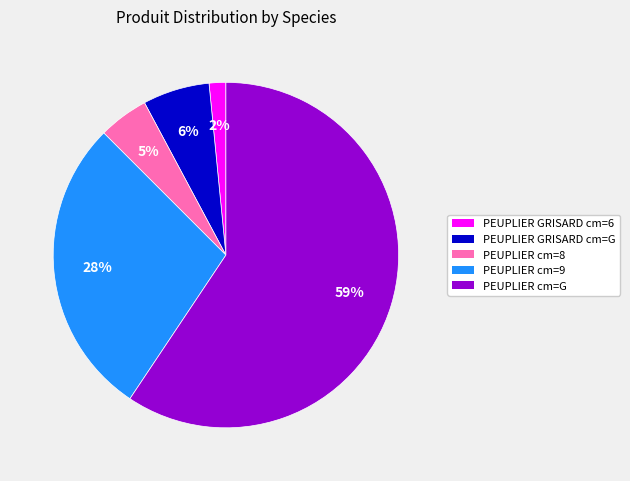

Is it true that PEUPLIER cm=8 is 5% of the pie?

True